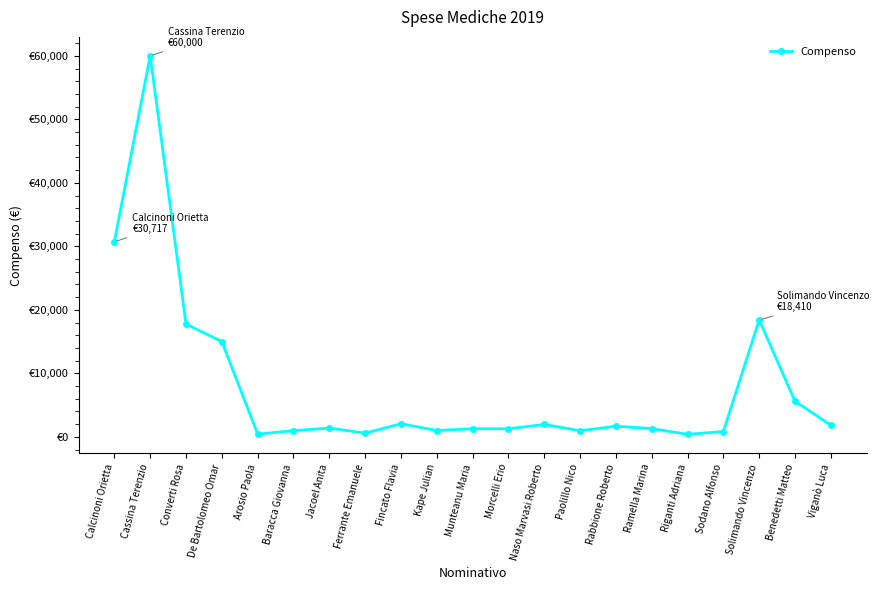

What is the difference between the maximum and second lowest values?

59563.0